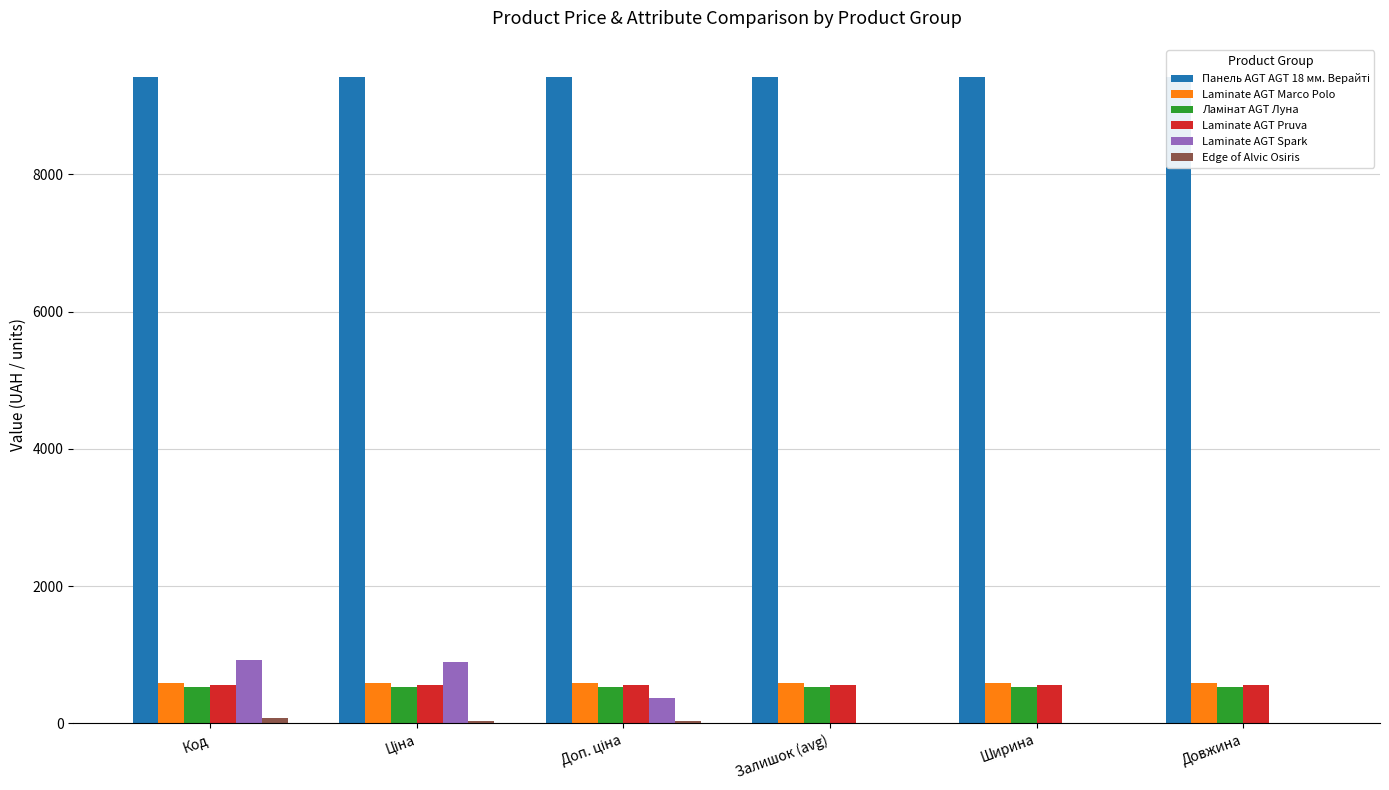

Is it true that Панель AGT AGT 18 мм. Верайті equals 16669.4 at Ширина?

False